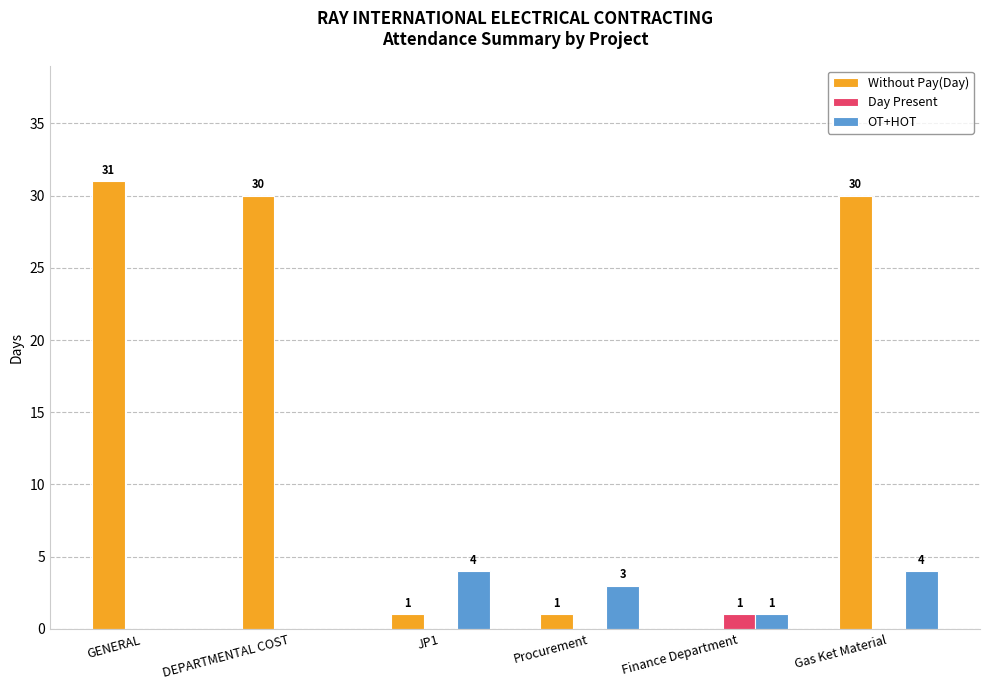

What is the spread (max minus min) of values at Procurement?

3